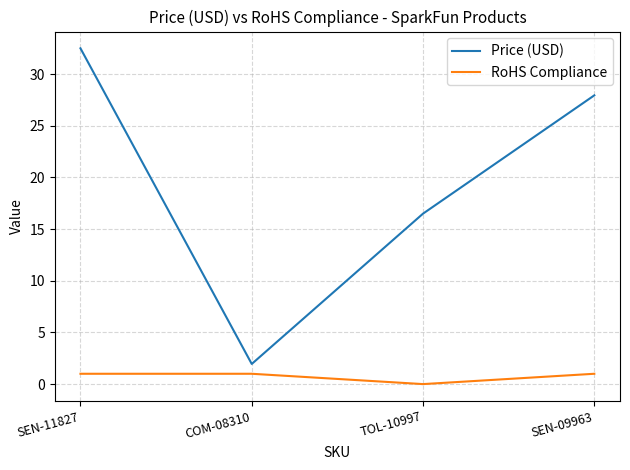

True or false: Price (USD) and RoHS Compliance cross at least once.

False